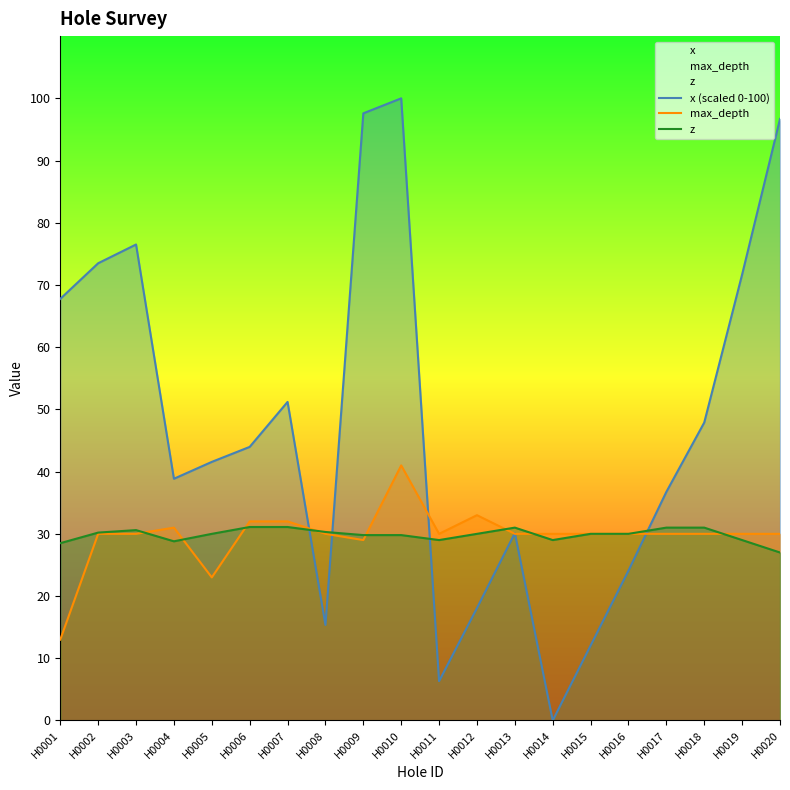

Does the chart have visible grid lines?

No